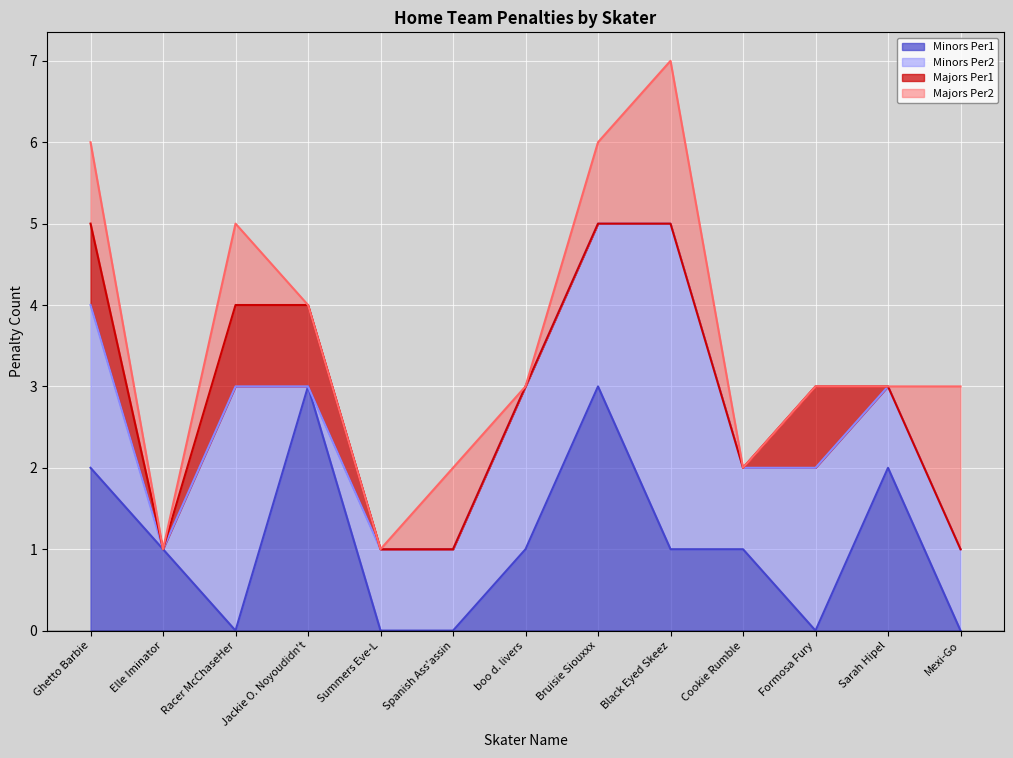

What is the label of the 11th point from the right?

Racer McChaseHer